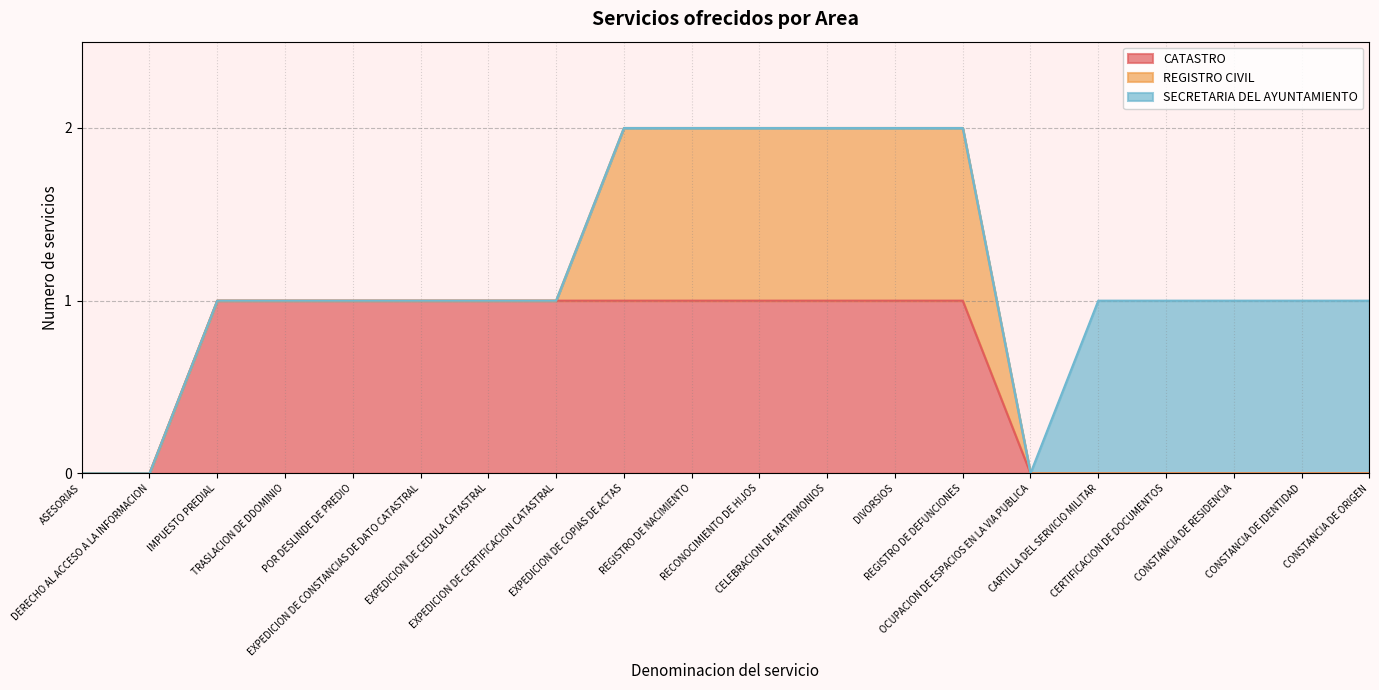

True or false: REGISTRO CIVIL and CATASTRO cross at least once.

False